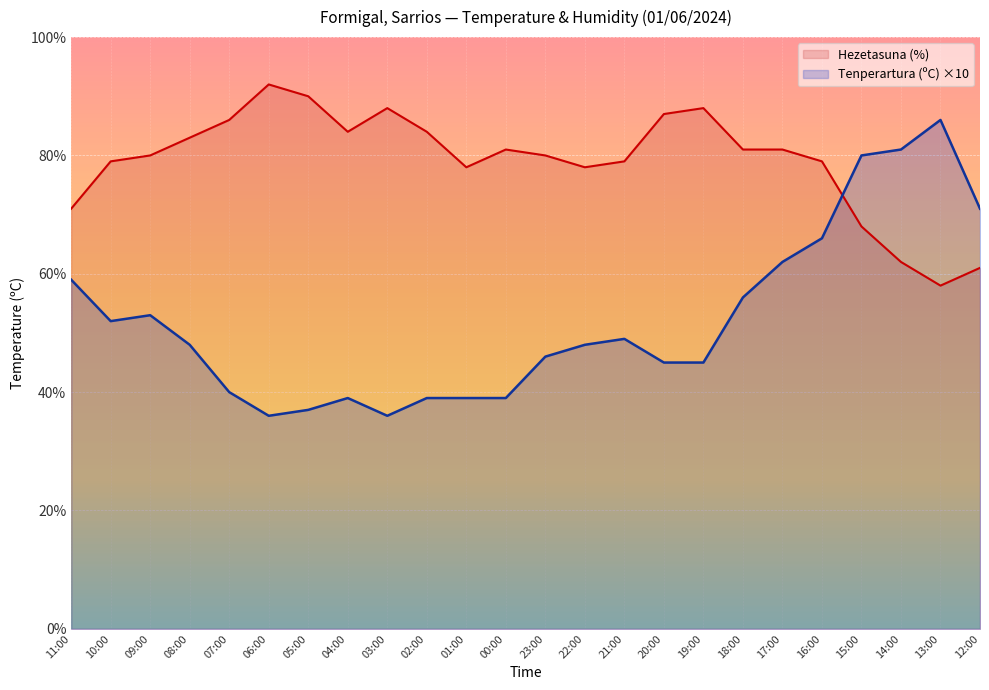

What is the approximate value of Tenperartura (ºC) at 12:00?

71